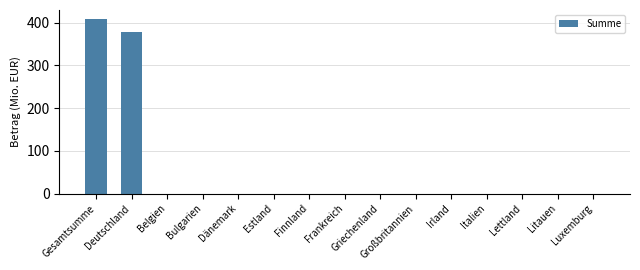

What is the maximum value shown in the chart?

409